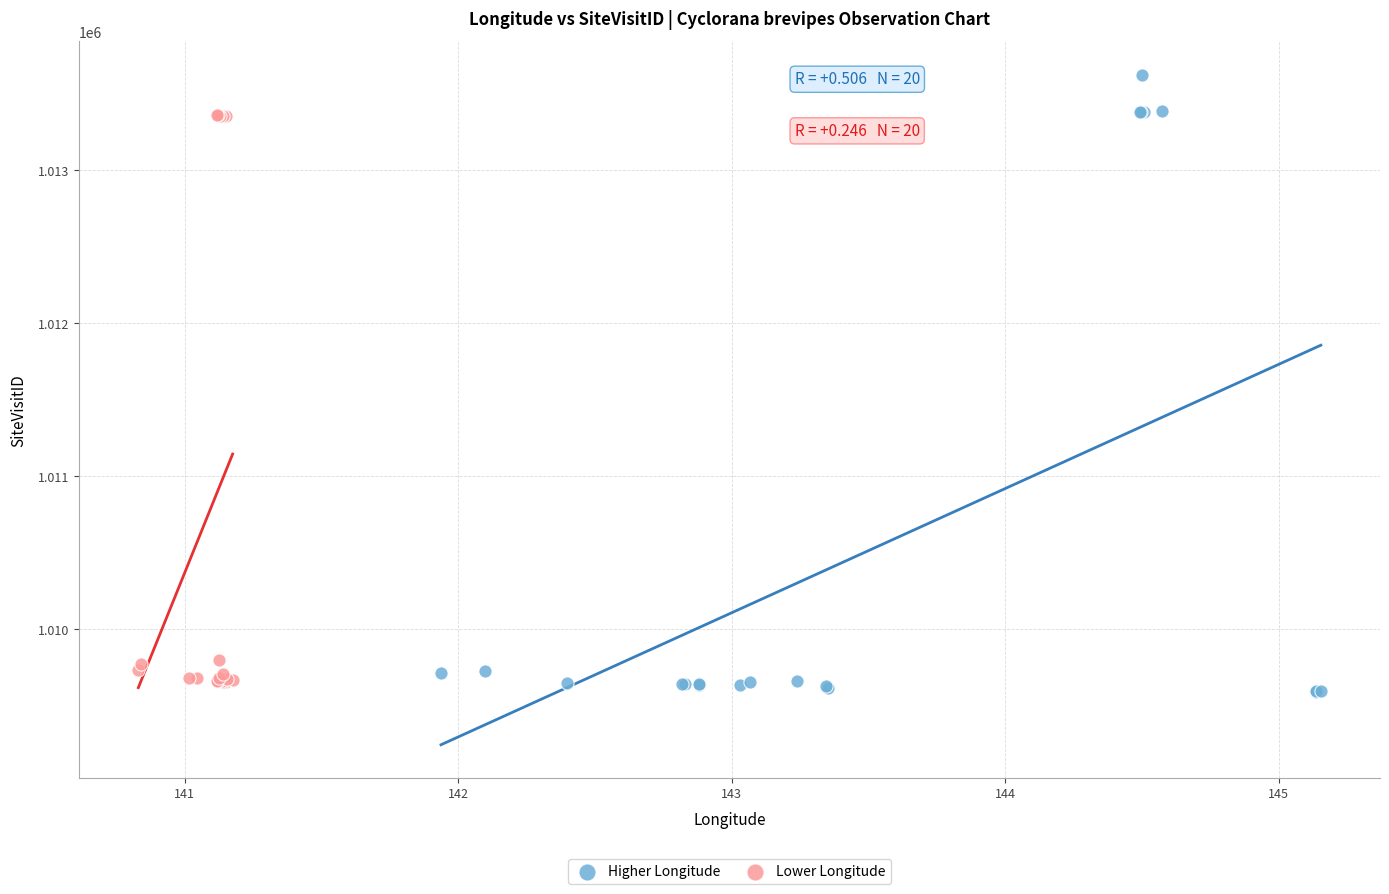

Which series has the widest spread of Y values?

Higher Longitude